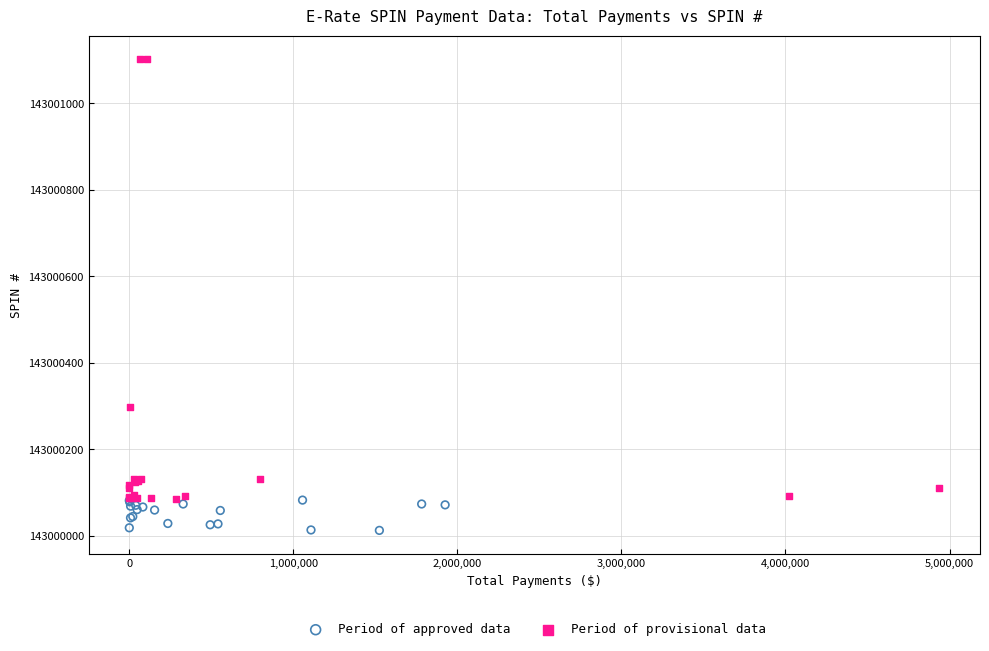

What are all the series names shown in the legend?

Period of approved data, Period of provisional data